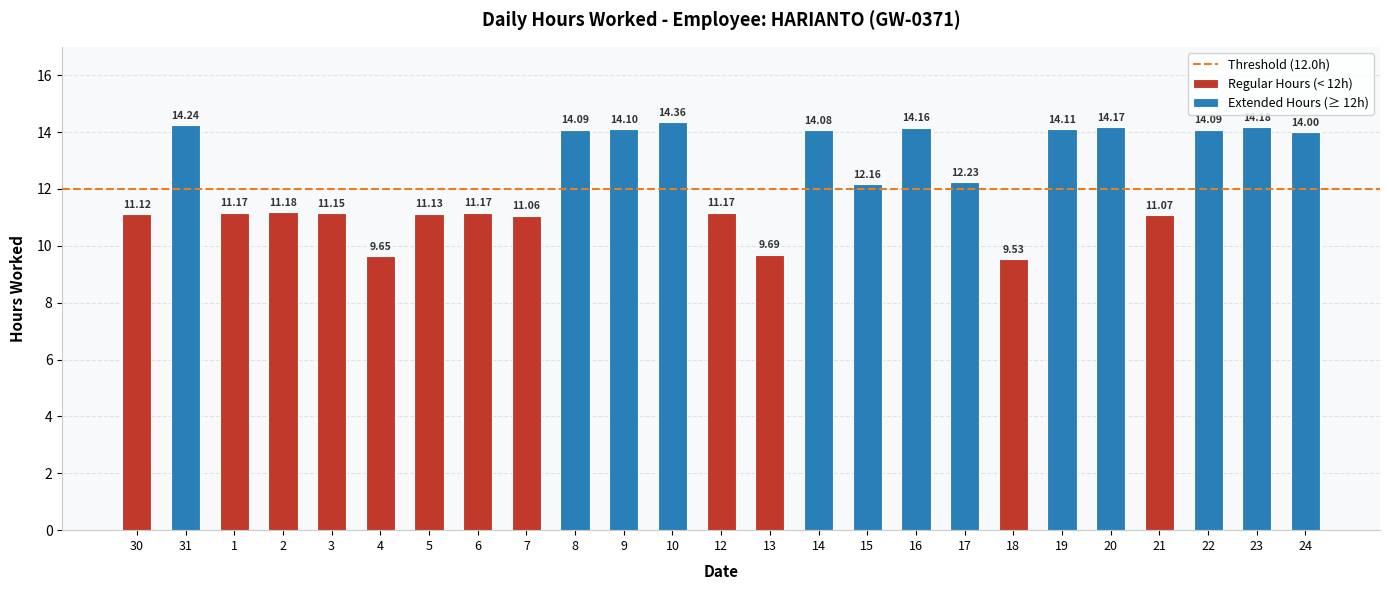

What is the sum of the values at 31 and 16?

28.4